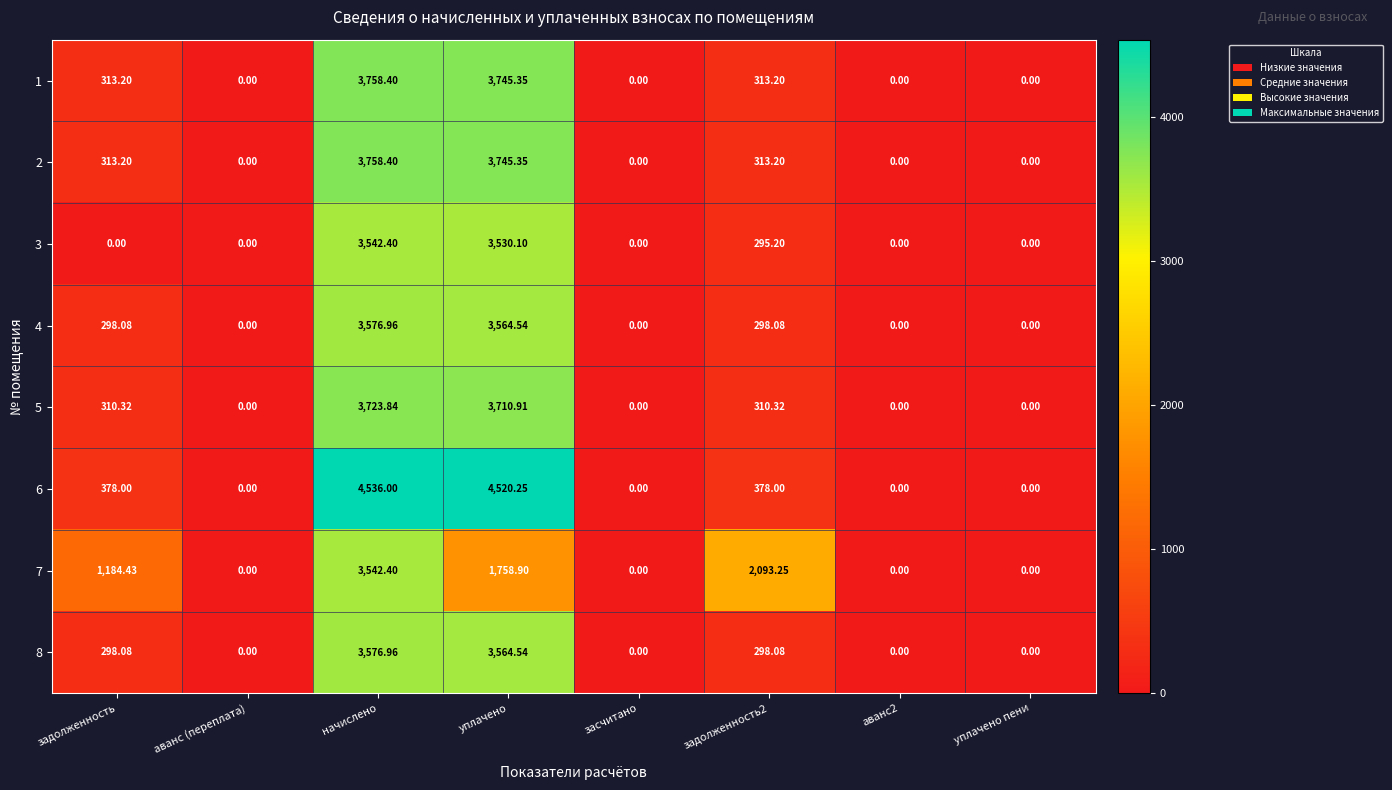

How many data points does each series have?

8